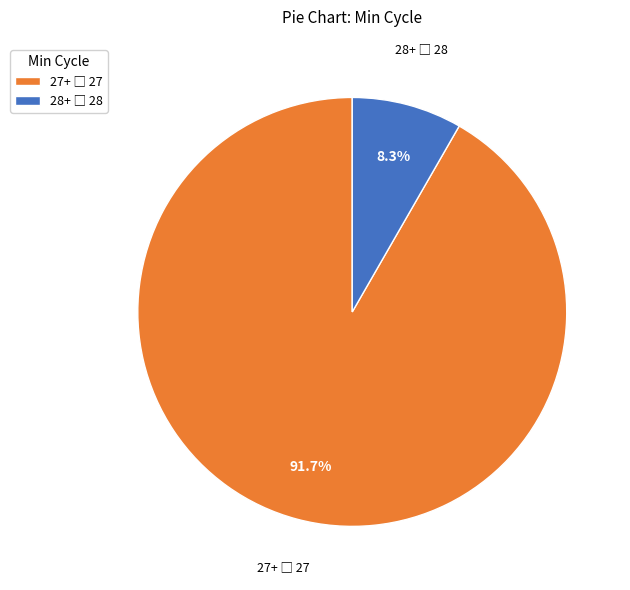

Is there a majority slice in this chart?

Yes